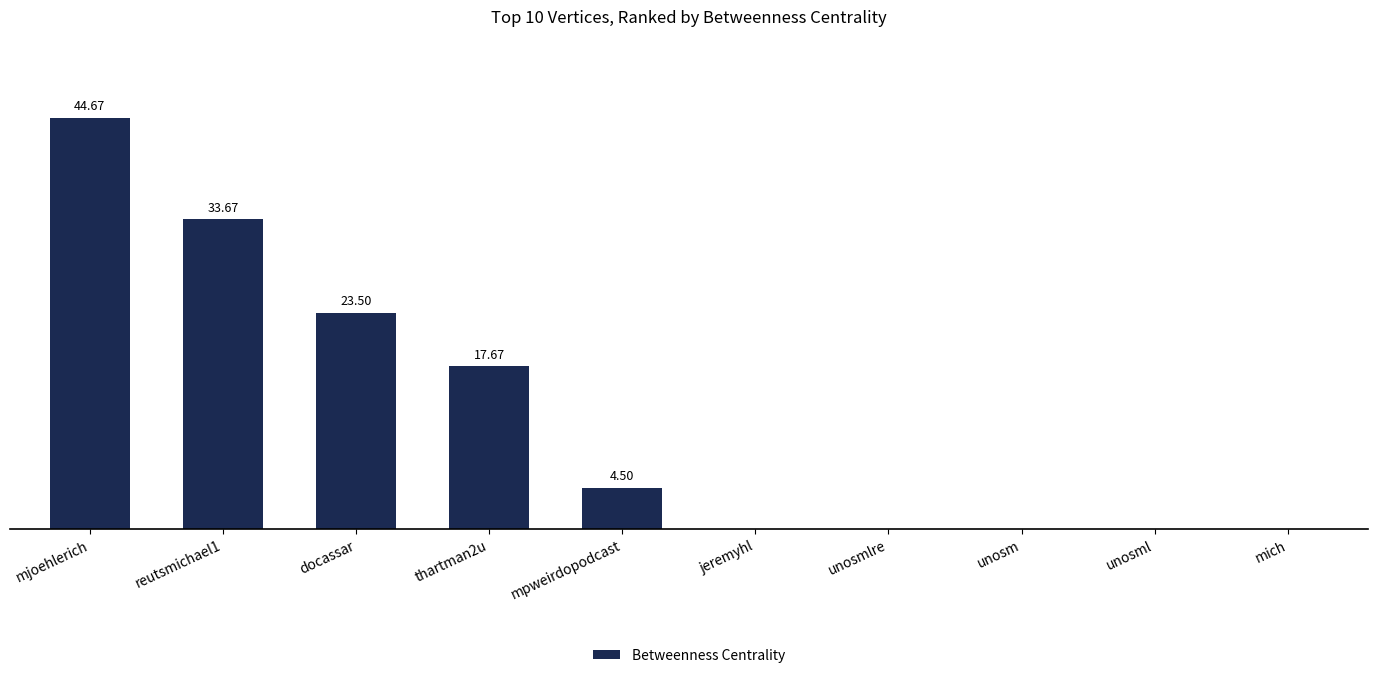

Between unosm and mjoehlerich, which is larger?

mjoehlerich